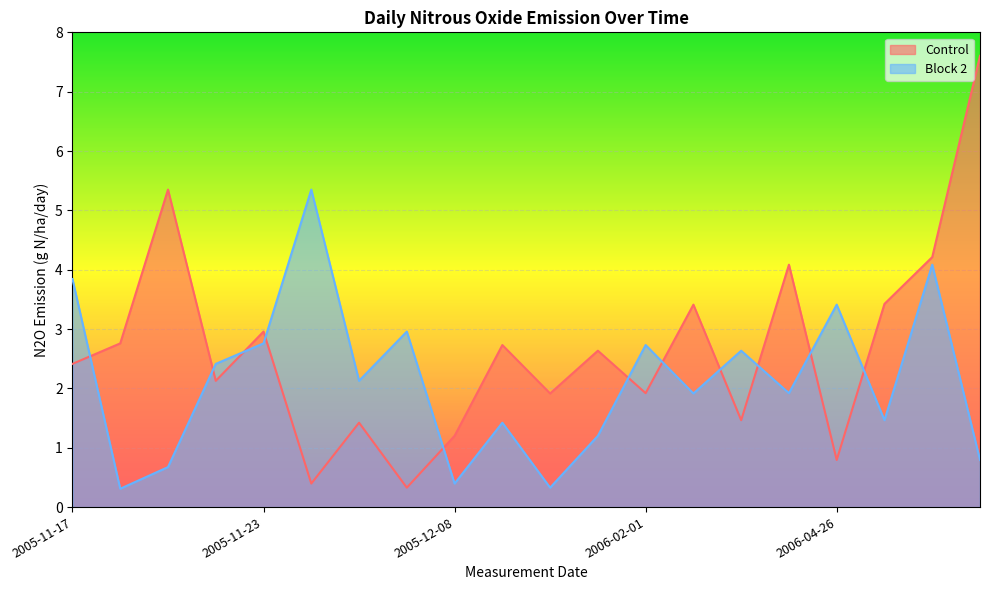

At which label does Control reach its minimum?

2005-12-05